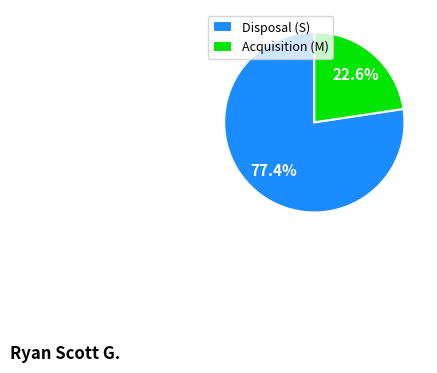

To the nearest percent, what is the difference between the largest and smallest slice percentages?

55%